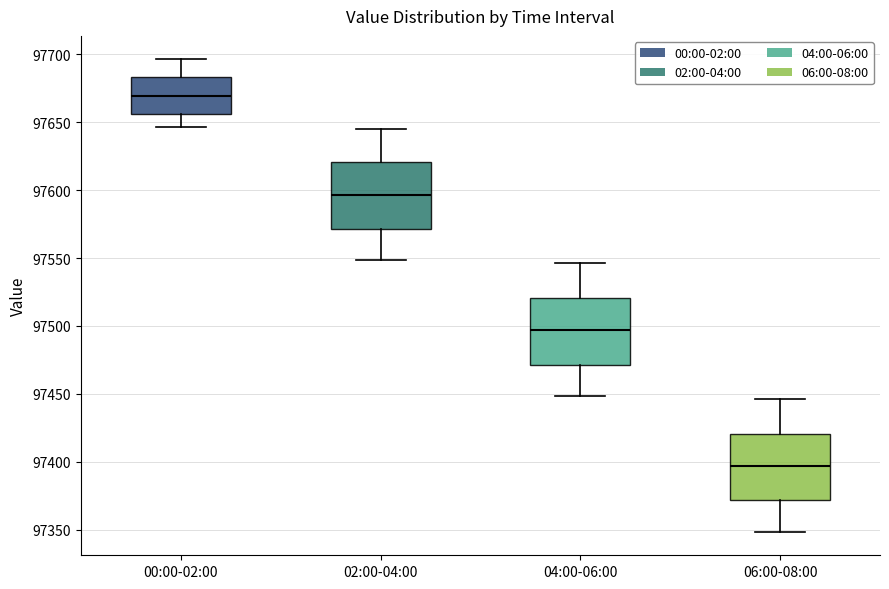

Reading left to right, transcribe this box plot: for each box, give where its median line is, the range the box spans, and where its two whiskers end, as read against the y-axis. The values are not printed on the chart, so give them approximately, as read against the axis.

00:00-02:00: median 97670, box 97655 to 97685, whiskers 97645 to 97695
02:00-04:00: median 97595, box 97570 to 97620, whiskers 97550 to 97645
04:00-06:00: median 97495, box 97470 to 97520, whiskers 97450 to 97545
06:00-08:00: median 97395, box 97370 to 97420, whiskers 97350 to 97445